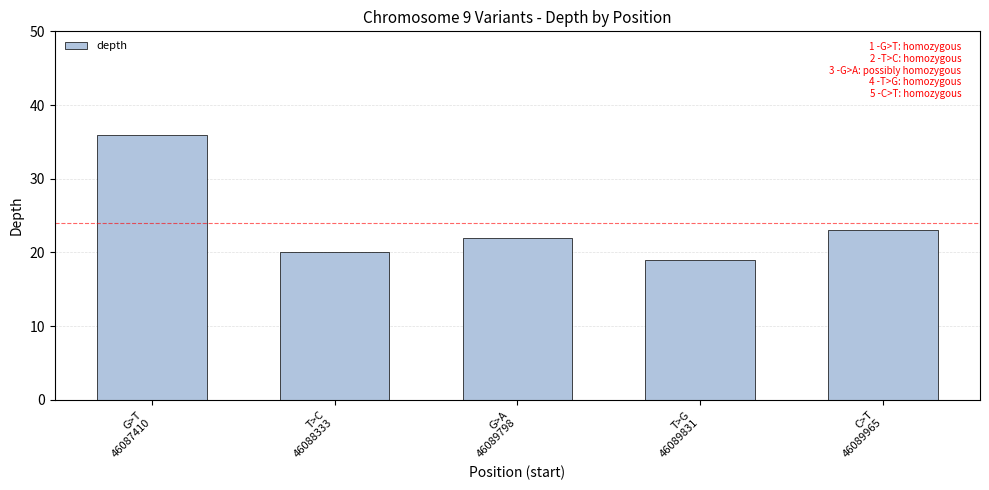

What is the difference between the second highest and second lowest values?

3